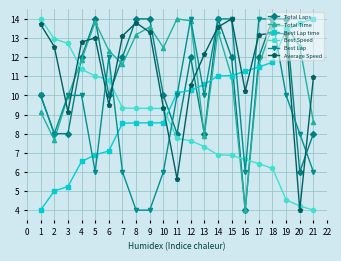

What is the difference between the maximum and second lowest values in the Best Speed series?

9.8